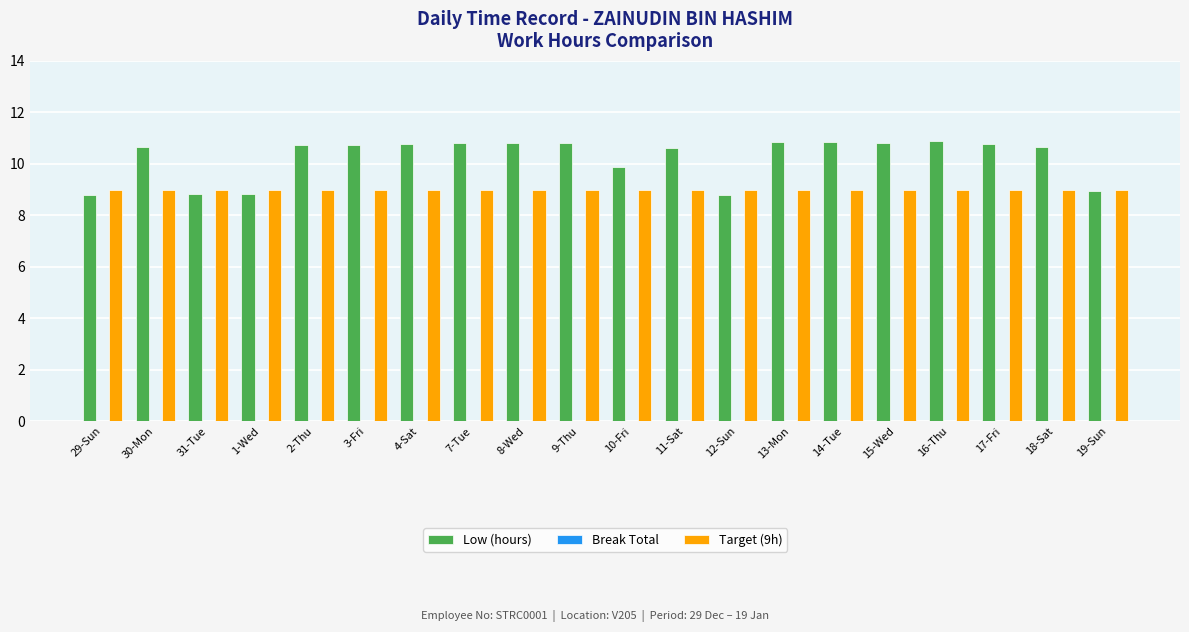

What is the label of the 19th bar from the left?

18-Sat